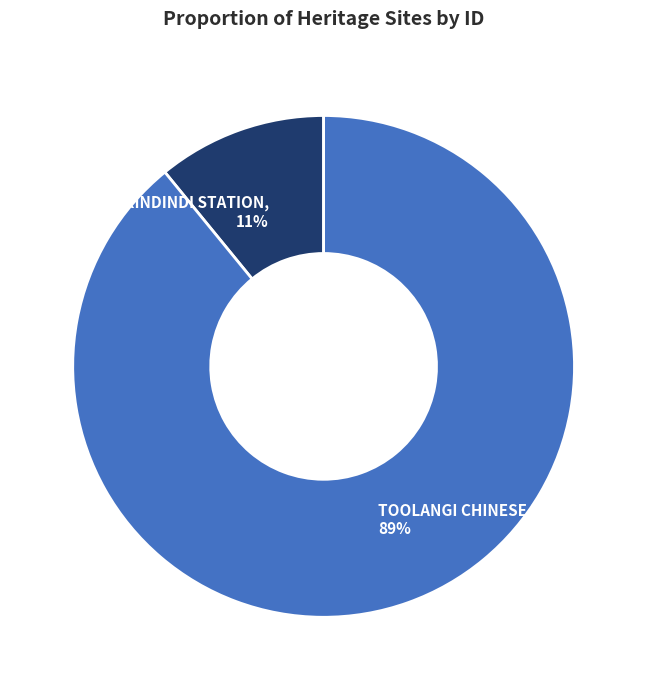

Count the number of slices in the pie.

2